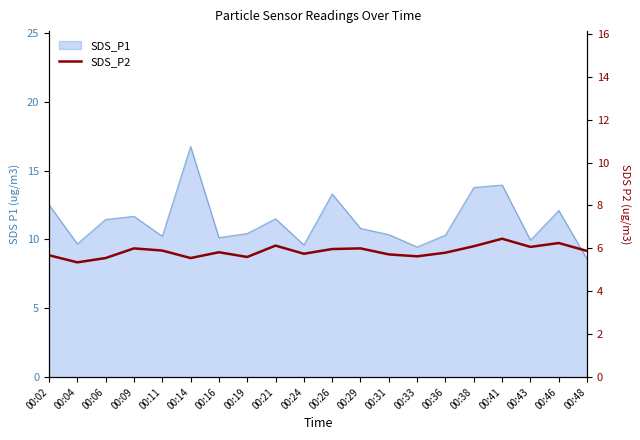

Where is the data nearest to the value 5?

00:04